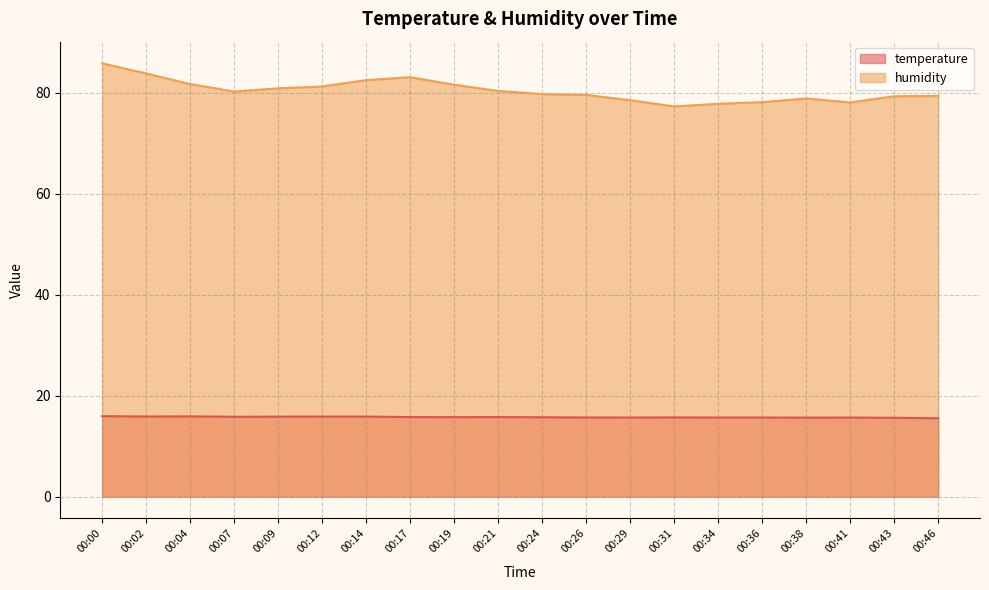

Reading left to right, list all the values displayed in this chart.

temperature: 16.0	15.9	15.9	15.8	15.9	15.9	15.9	15.8	15.8	15.8	15.7	15.7	15.7	15.7	15.7	15.7	15.7	15.7	15.6	15.5
humidity: 85.9	83.9	81.8	80.3	80.9	81.3	82.5	83.1	81.6	80.4	79.8	79.6	78.6	77.3	77.8	78.2	78.9	78.1	79.3	79.4